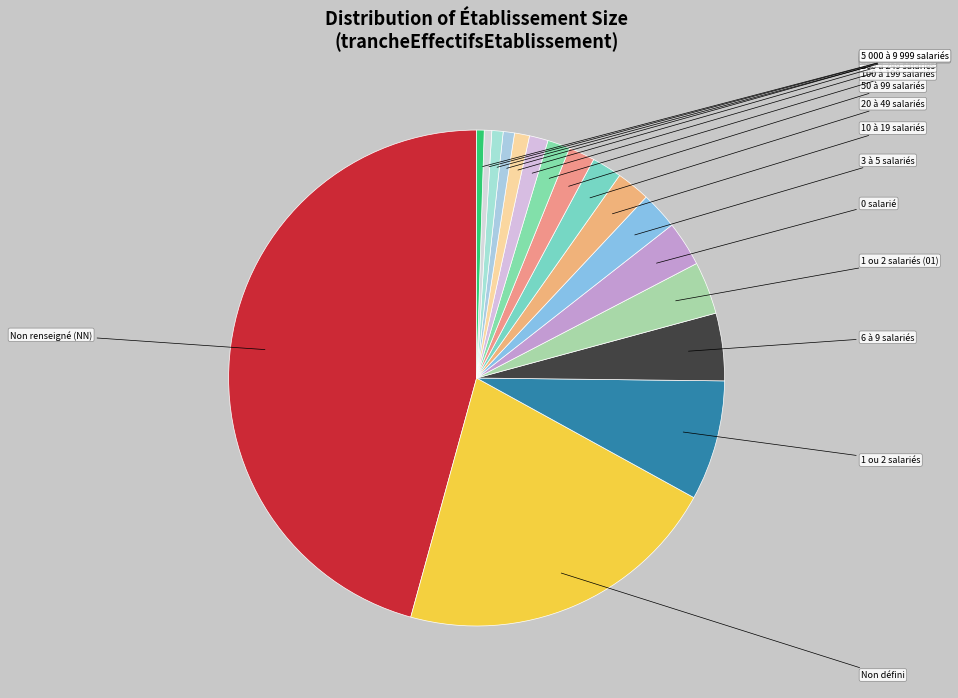

Count the number of slices in the pie.

17